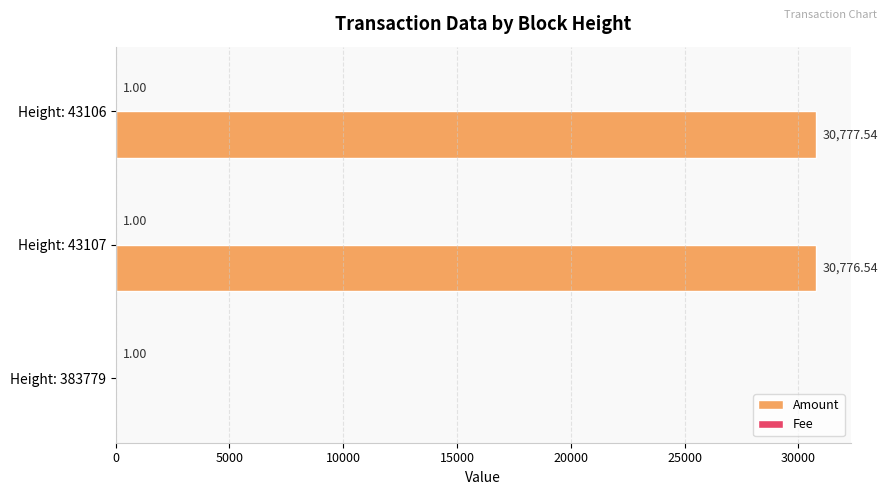

How many categories are shown in the chart?

3